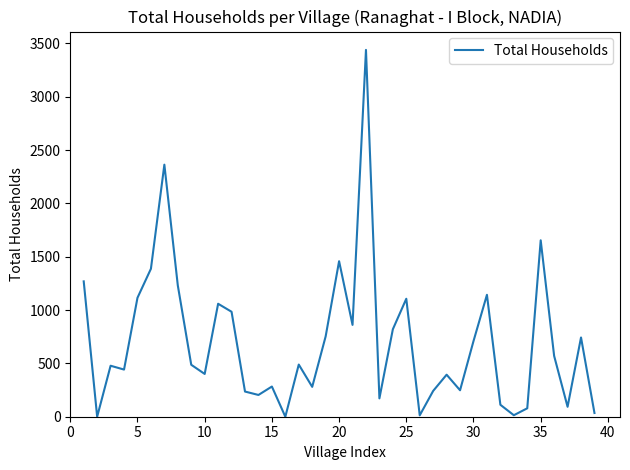

What is the maximum value shown in the chart?

3439